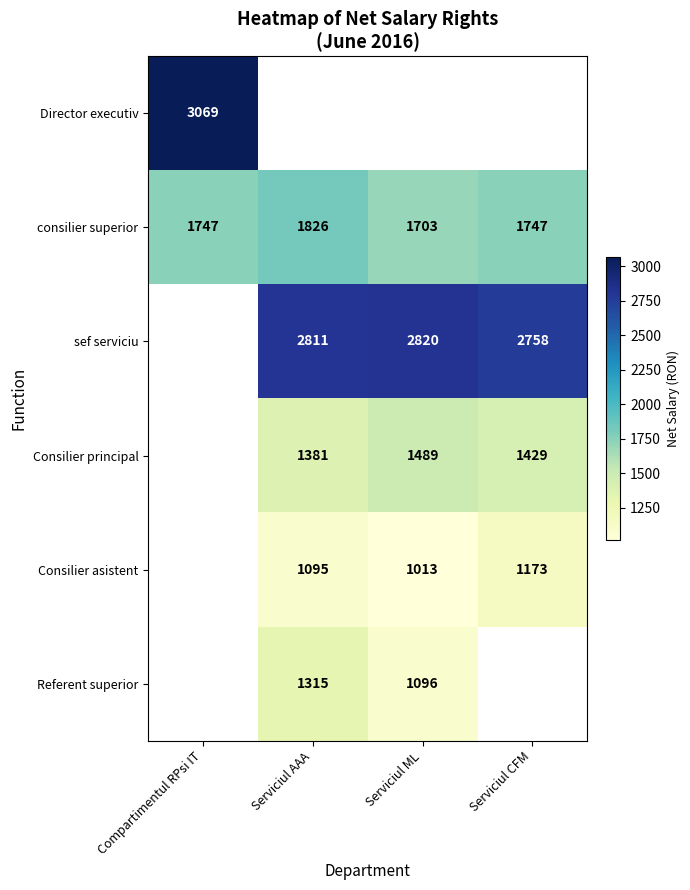

Which category has the highest value in the consilier superior series?

Serviciul AAA